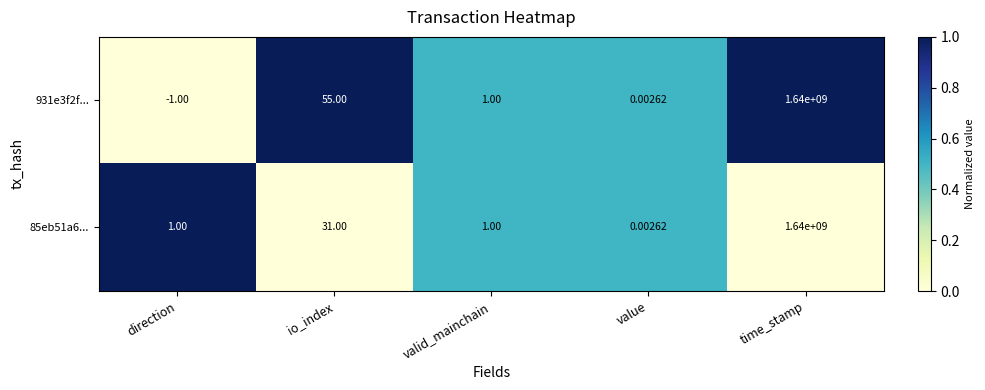

At which category is the sum across all series the highest?

time_stamp